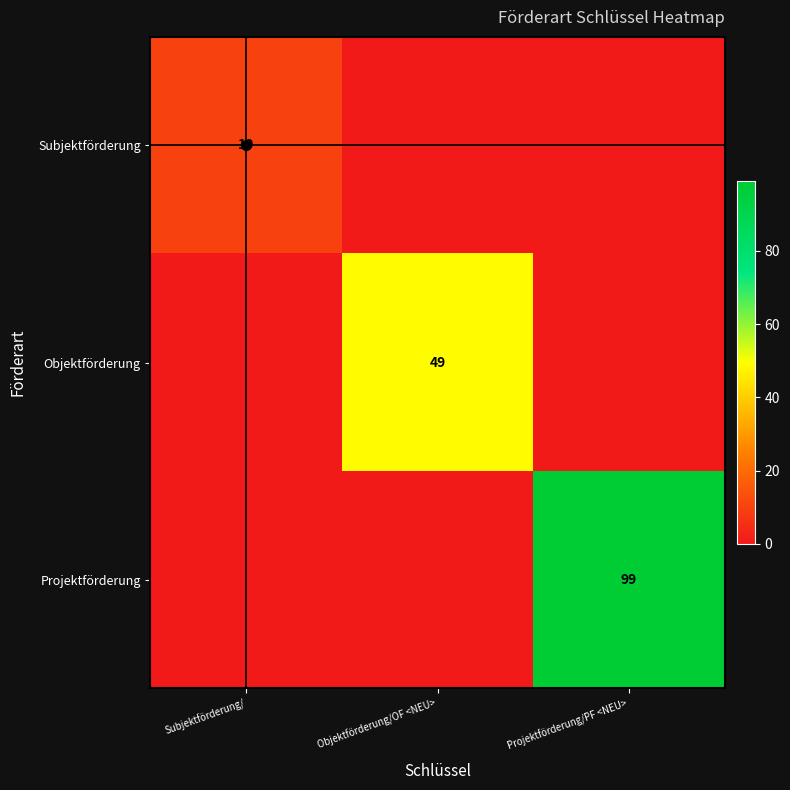

Reading right to left, list all the values displayed in this chart.

Subjektförderung: 0	0	10
Objektförderung: 0	49	0
Projektförderung: 99	0	0